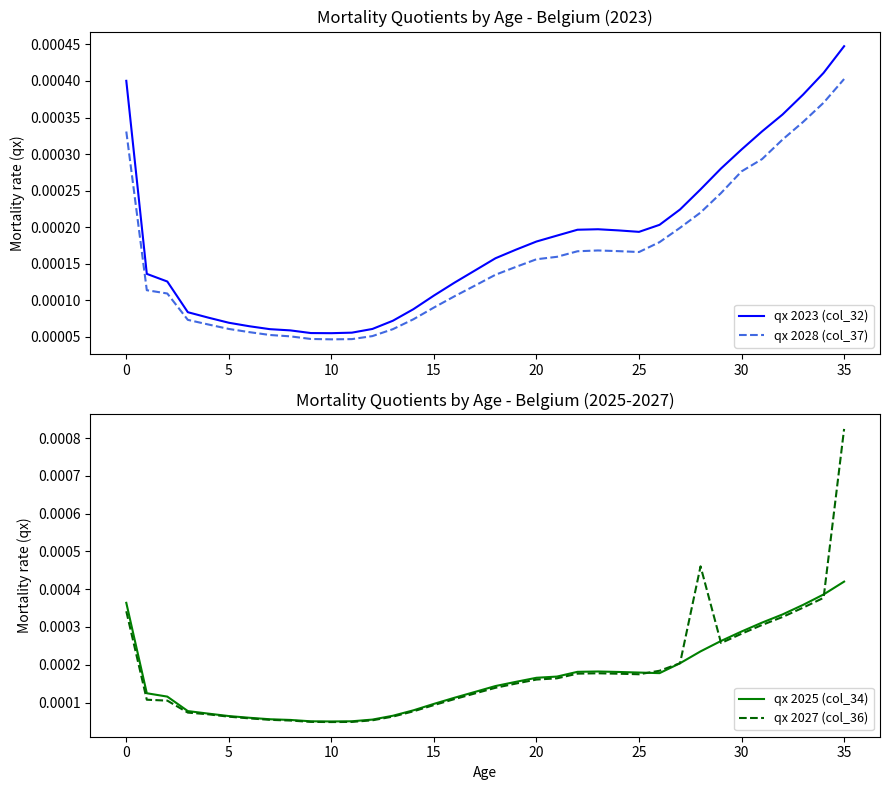

In qx 2023 (col_32), how many points are higher than both neighbors (excluding endpoints)?

1